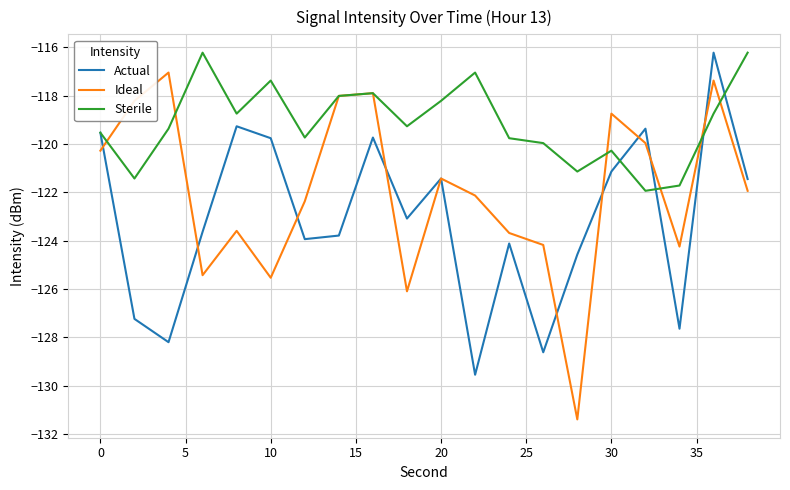

Which series has the largest total across all categories?

Sterile